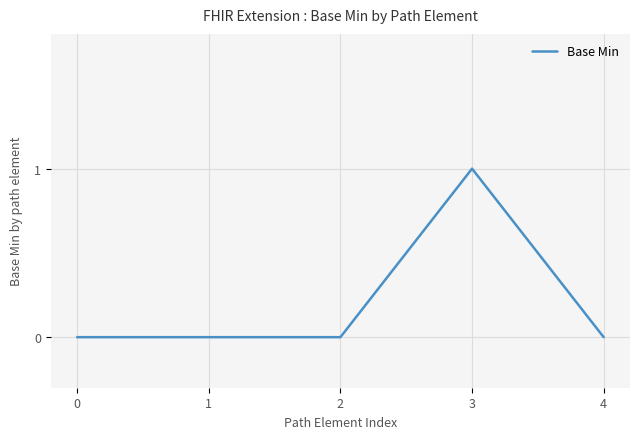

Is it true that the value at 0 is 0?

True